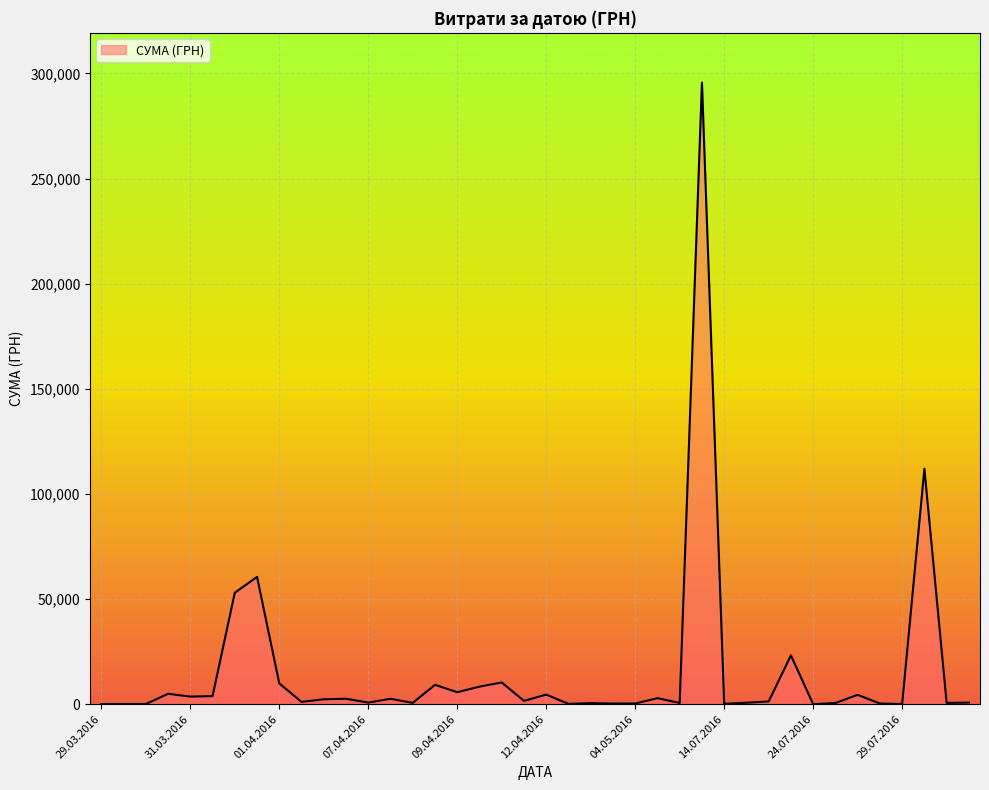

What is the difference between the maximum and minimum values?

295627.4